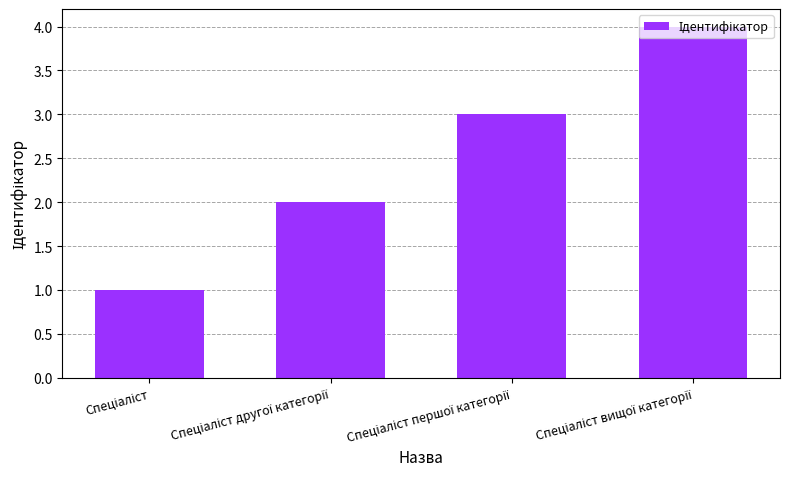

How many distinct data groups are displayed?

1